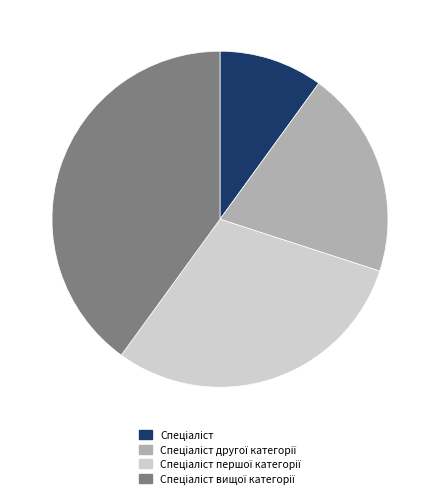

Is there any slice that represents more than half of the pie?

No